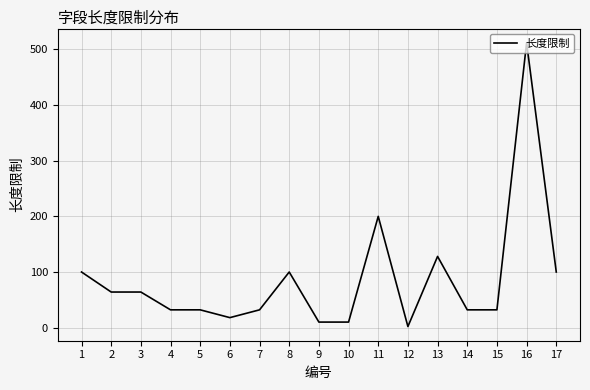

The value at 10 is 10. True or false?

True